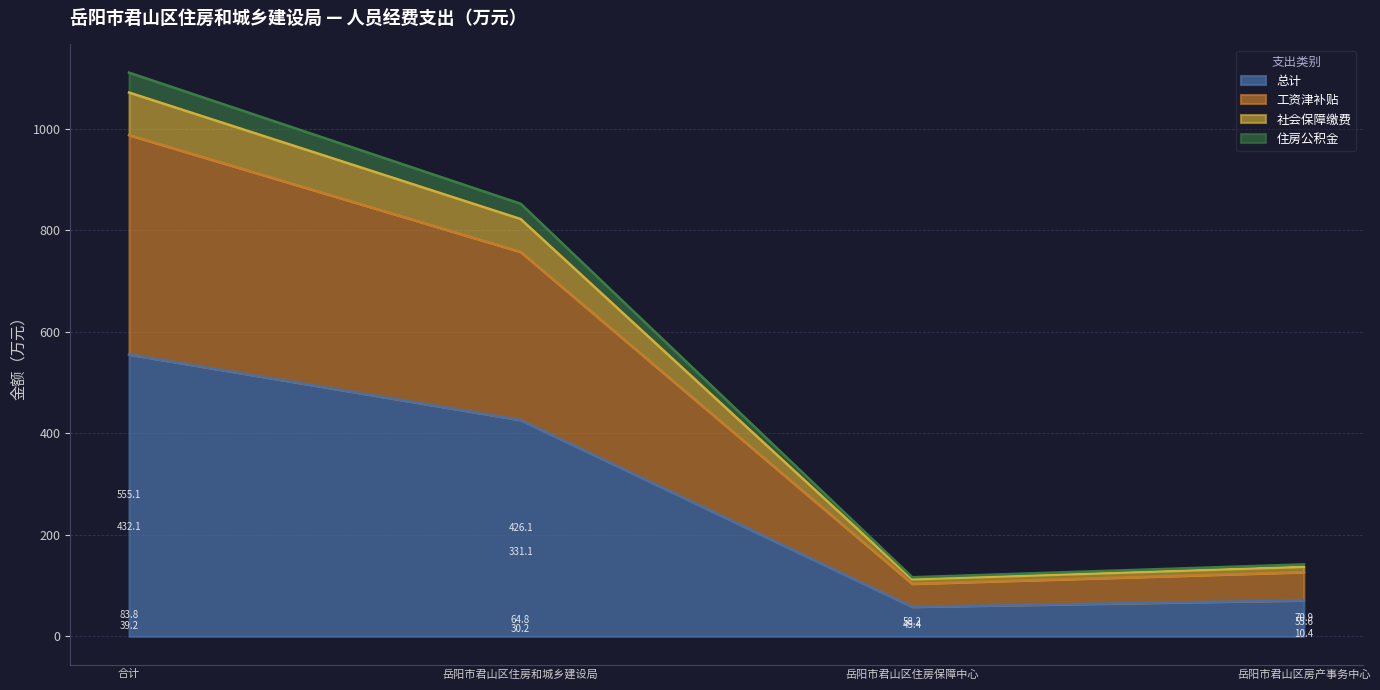

How many categories are shown in the chart?

4